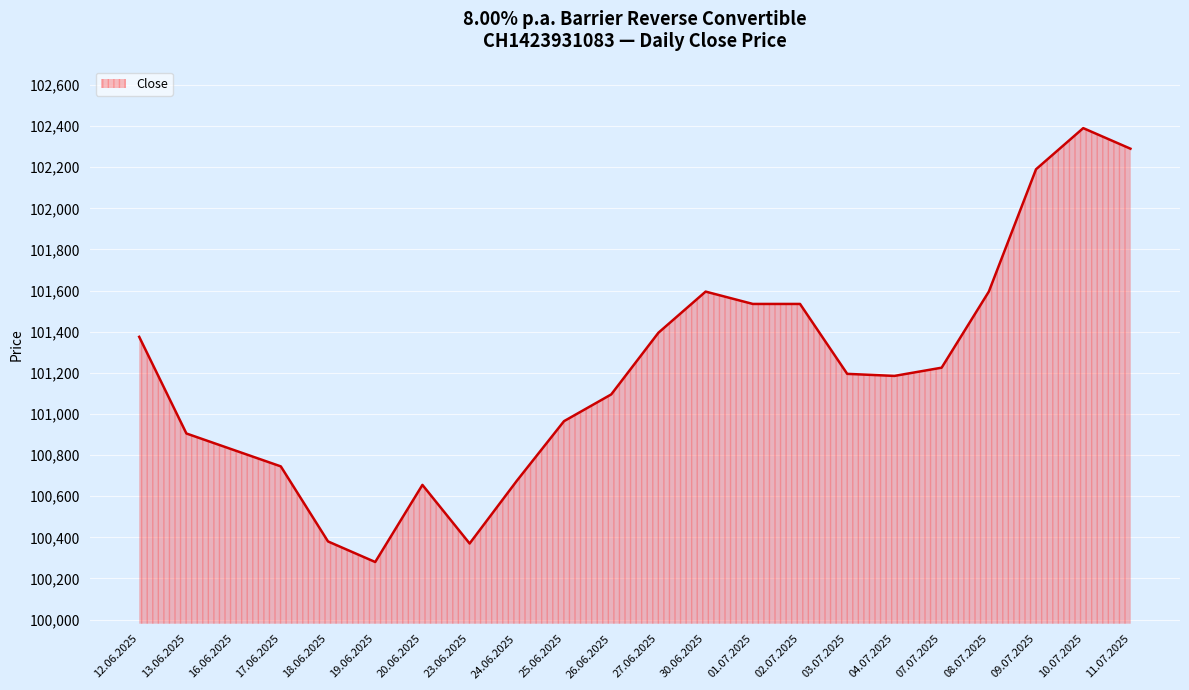

What is the minimum value shown in the chart?

100280